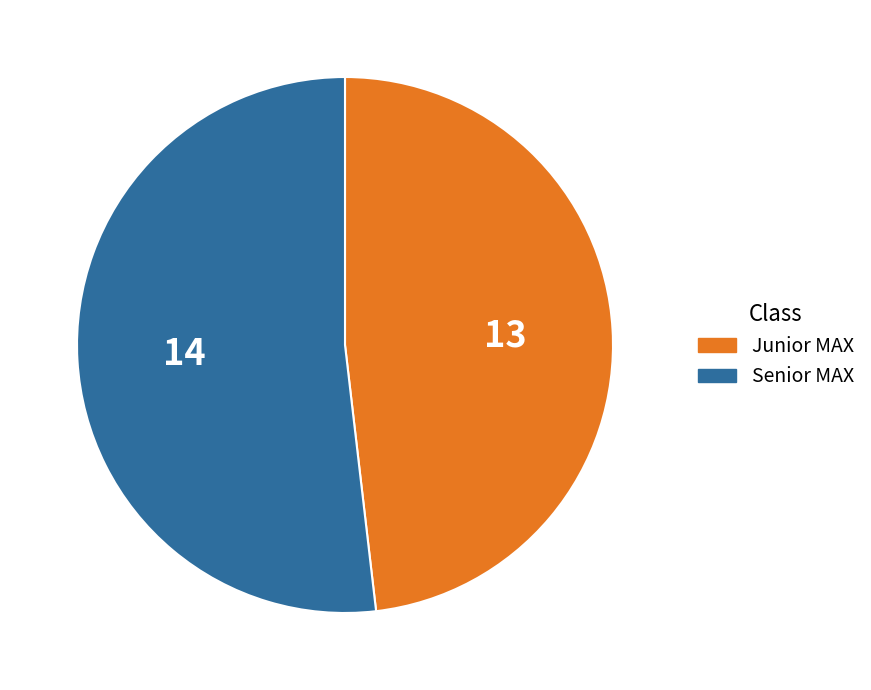

Is it true that Senior MAX is 59% of the pie?

False